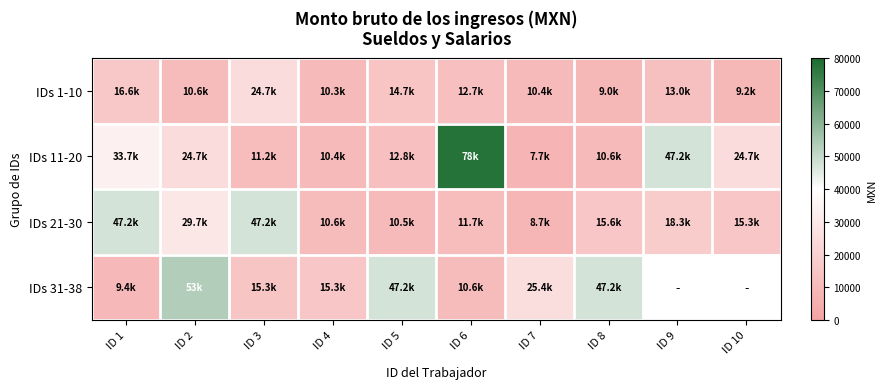

Is the value of IDs 1-10 at ID 4 greater than the value of IDs 21-30 at ID 8?

No